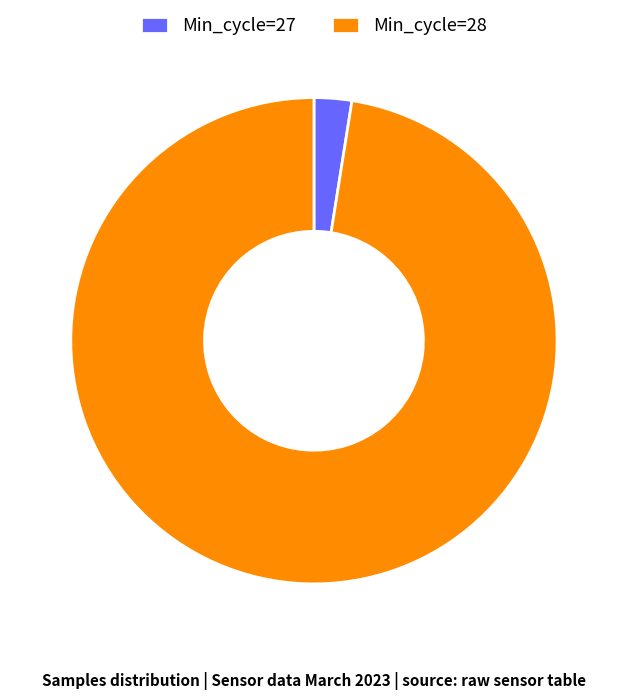

Does Min_cycle=28 account for over 50% of the chart?

Yes